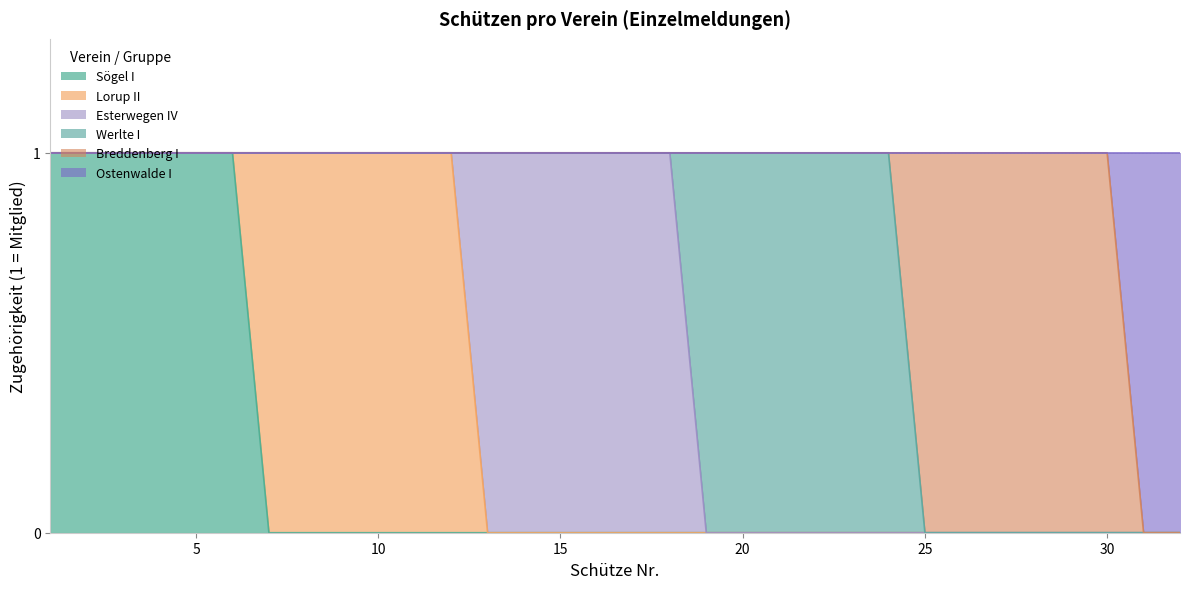

True or false: Esterwegen IV and Ostenwalde I cross at least once.

False